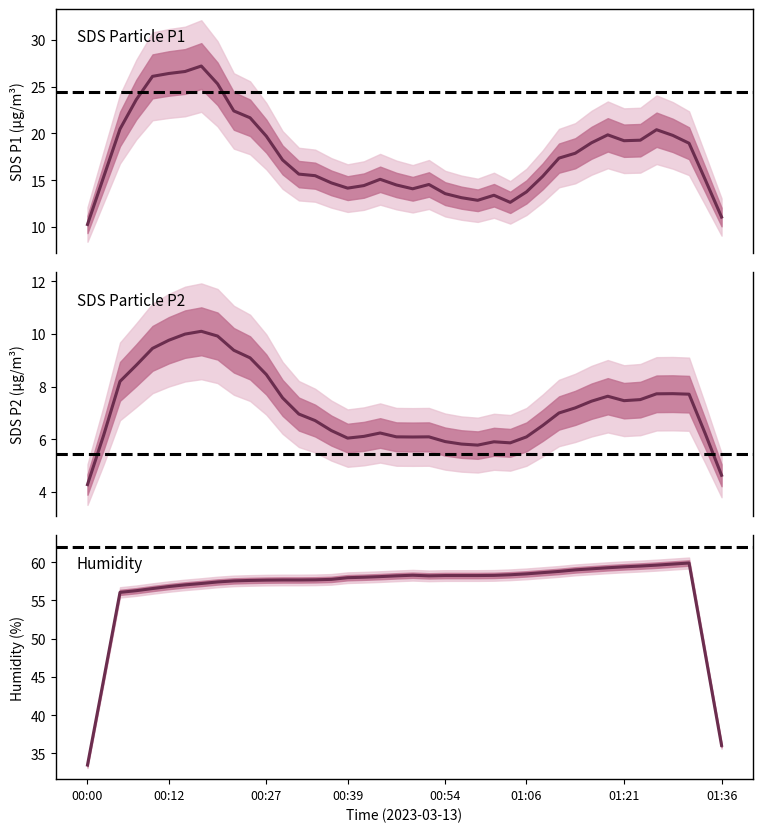

What is the sum of all SDS P1 (mean) values?

707.4